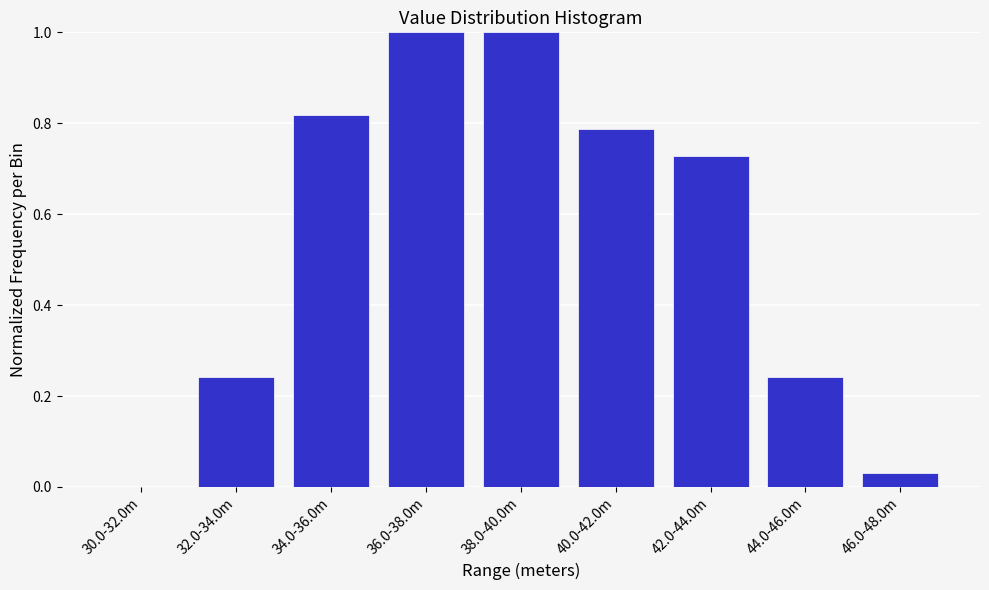

Is it true that the value at 38.0-40.0m is 1.0?

True